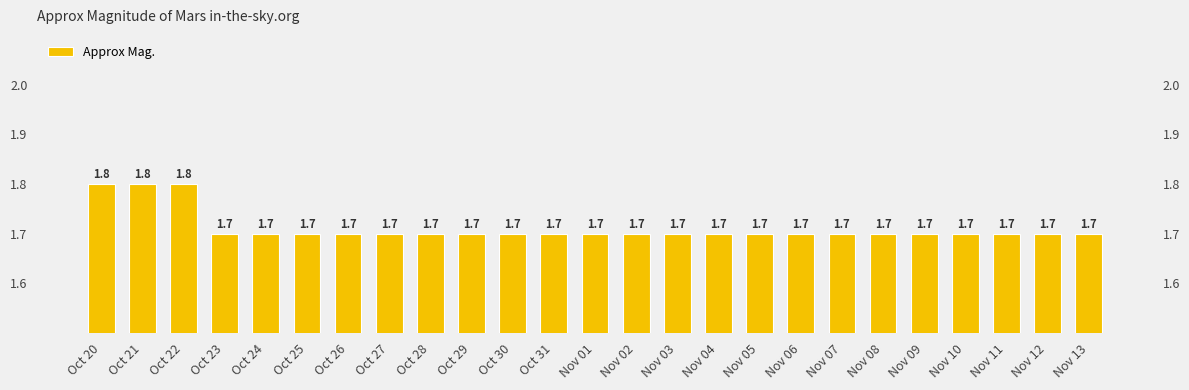

The value at Oct 20 is 1.8. True or false?

True